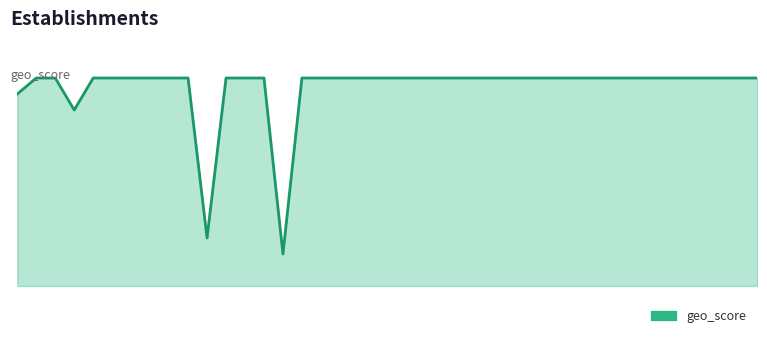

Where is the data nearest to the value 0?

1981-02-18